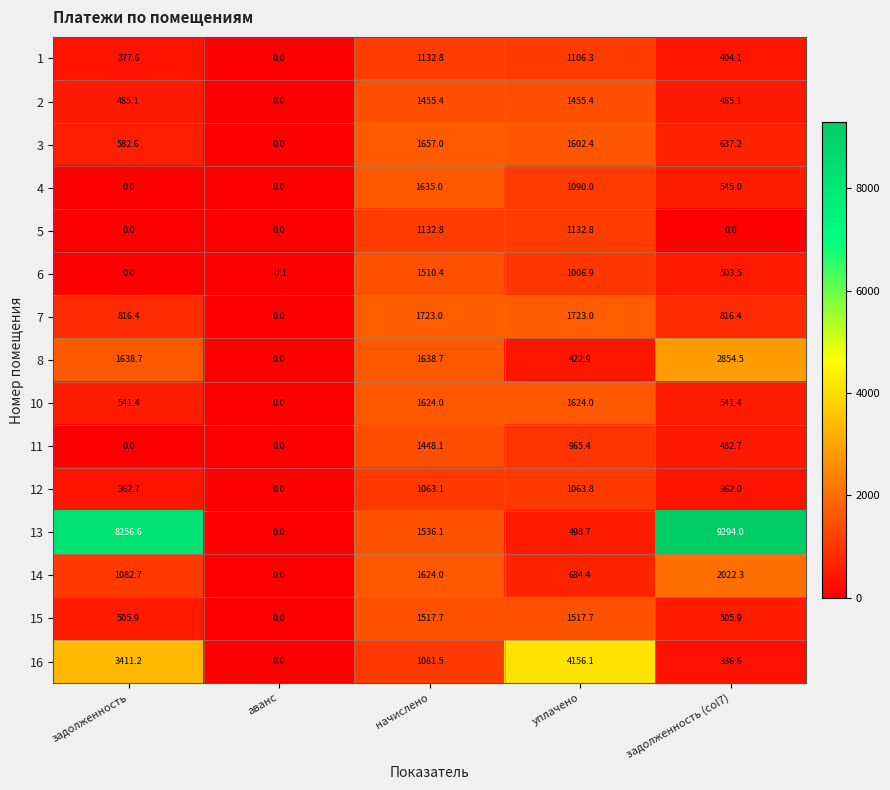

Between начислено and задолженность (col7), which series saw the biggest shift?

13